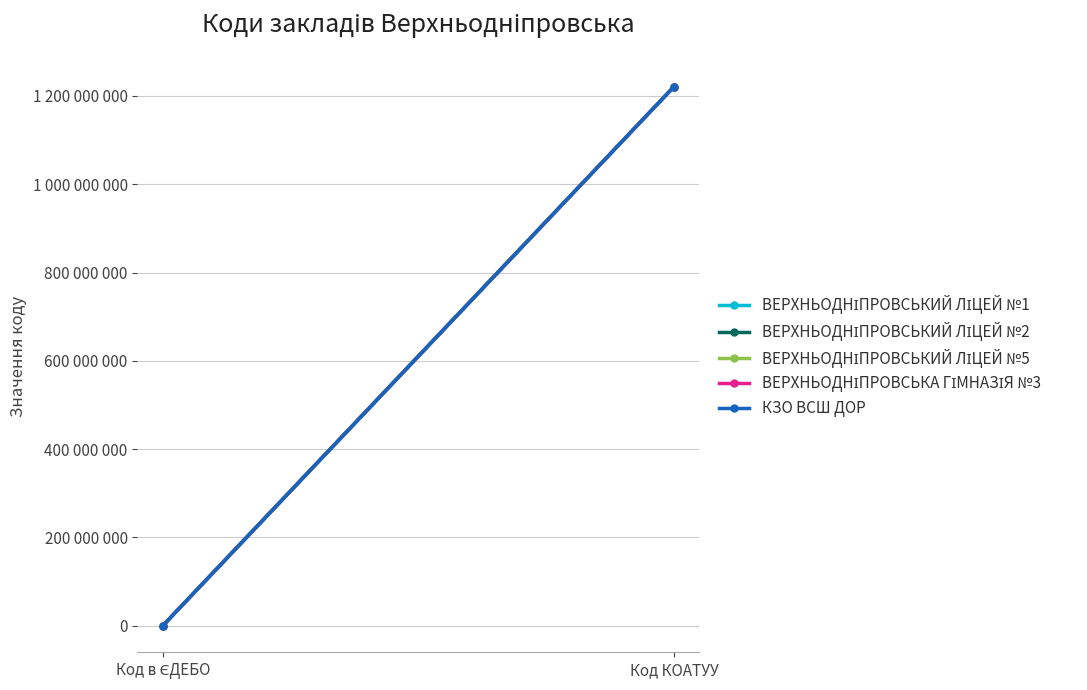

What is the difference between the highest and lowest values at Код в ЄДЕБО?

6462